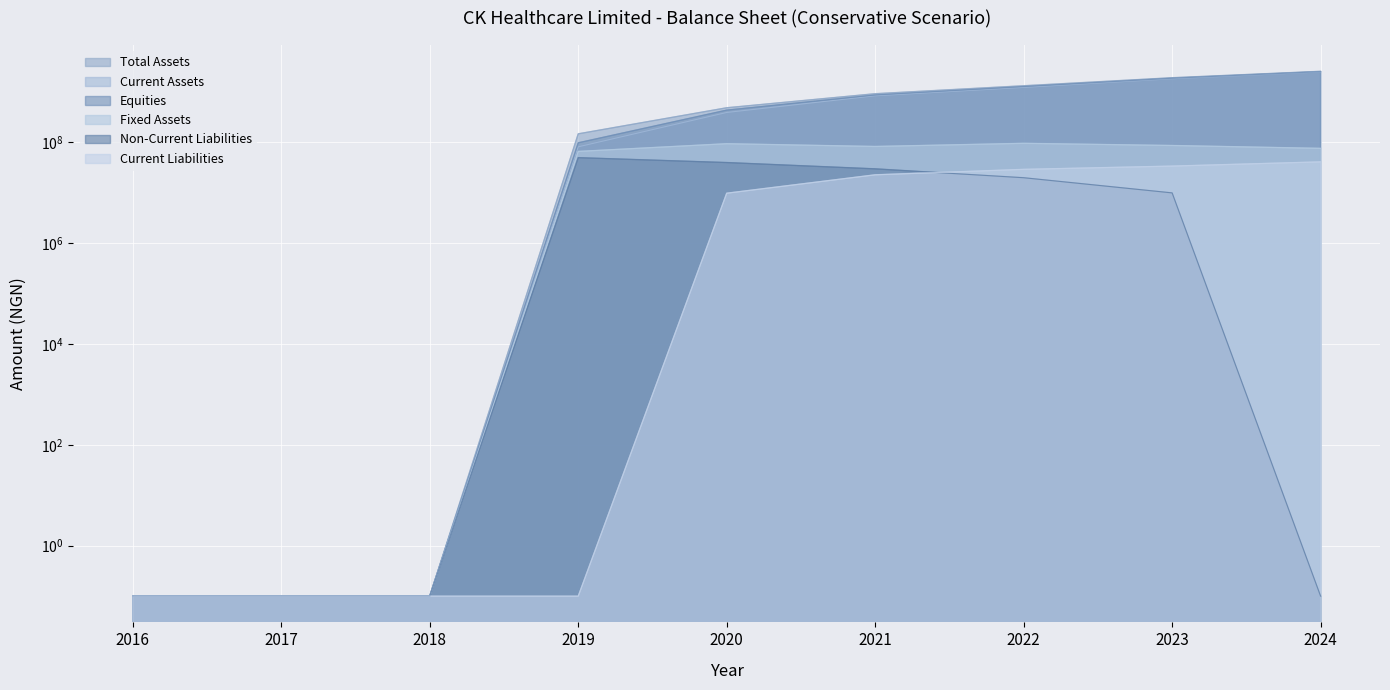

How many lines are shown in the chart?

6